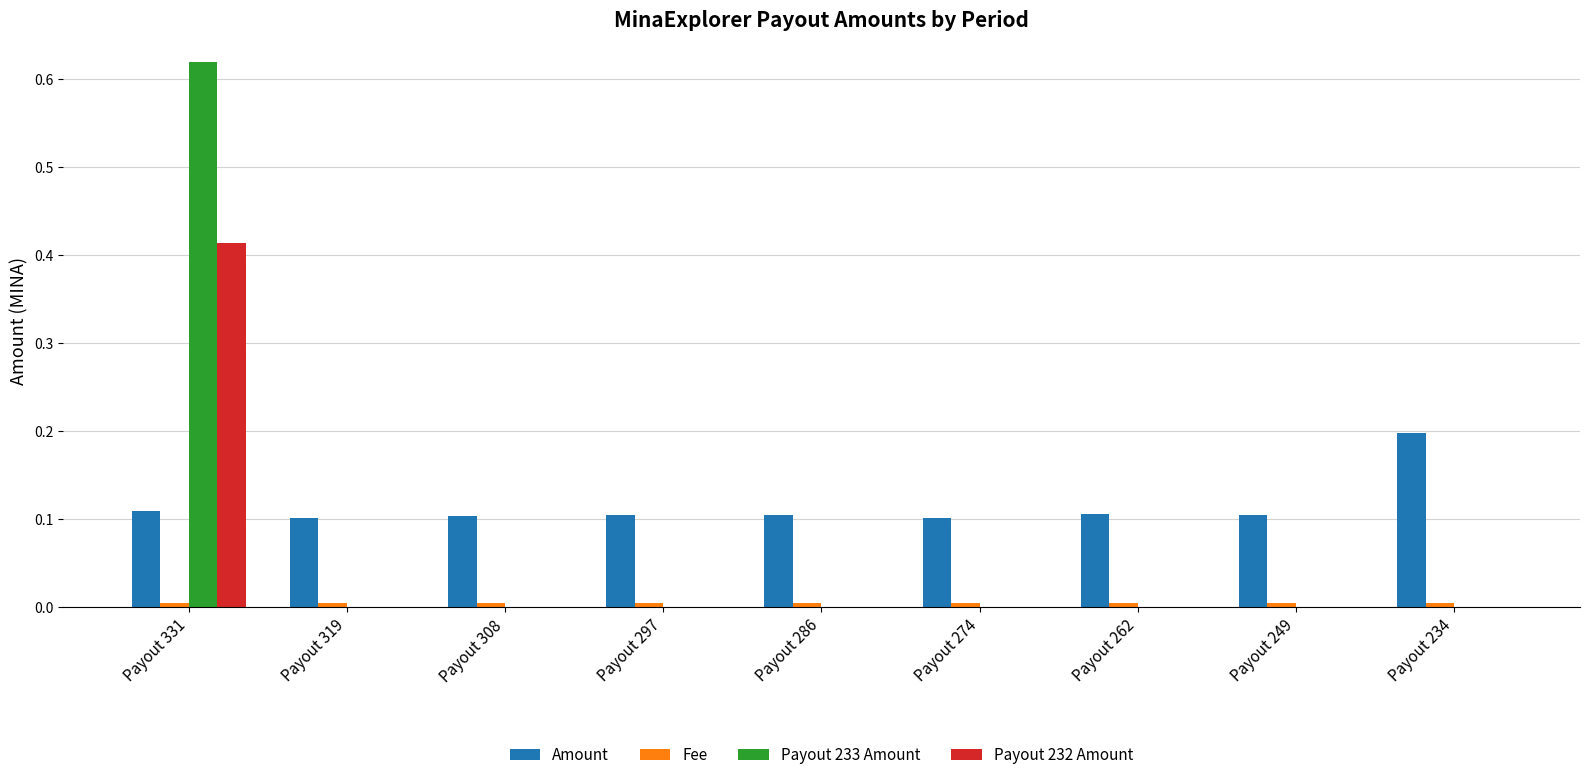

The Payout 233 Amount series shows 0.0 at Payout 308. True or false?

True